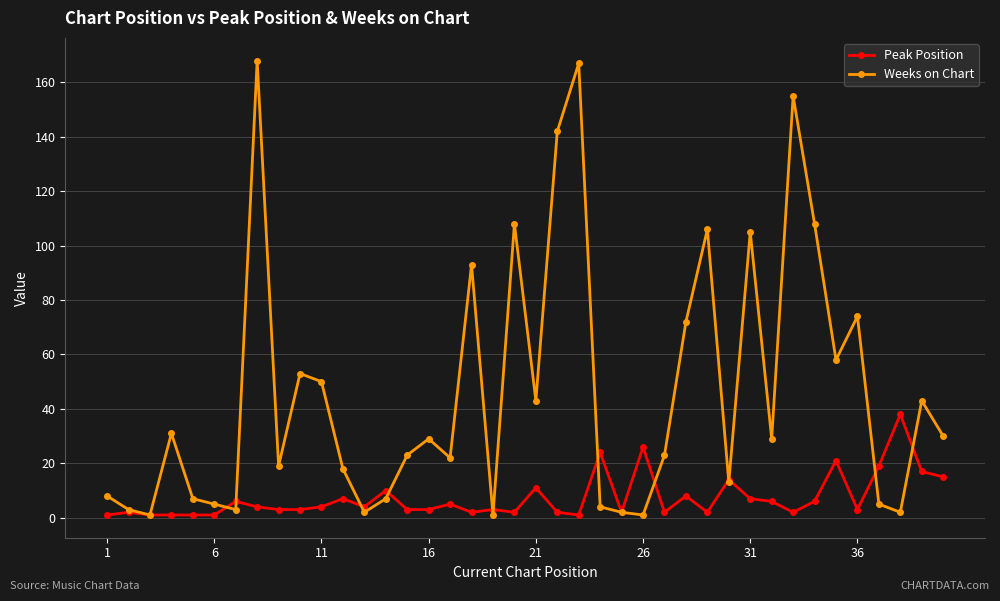

What is the greatest value displayed?

168